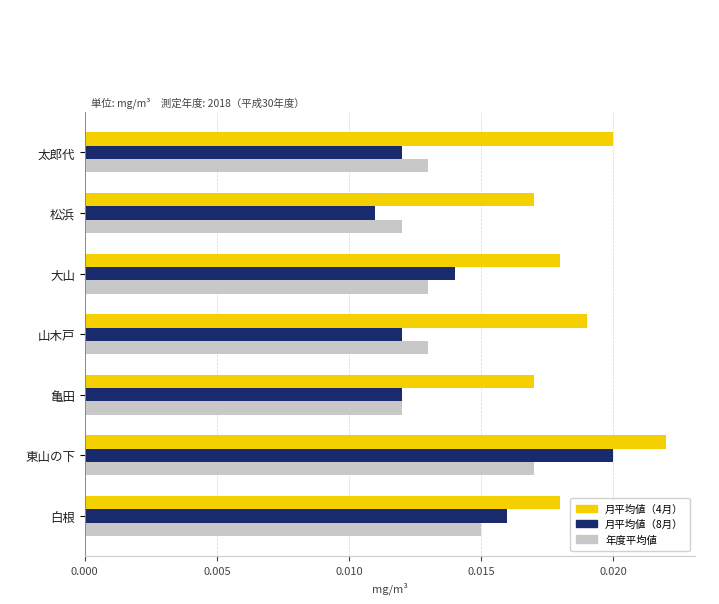

Count the 月平均値（8月） values in the range 0 to 1.

7